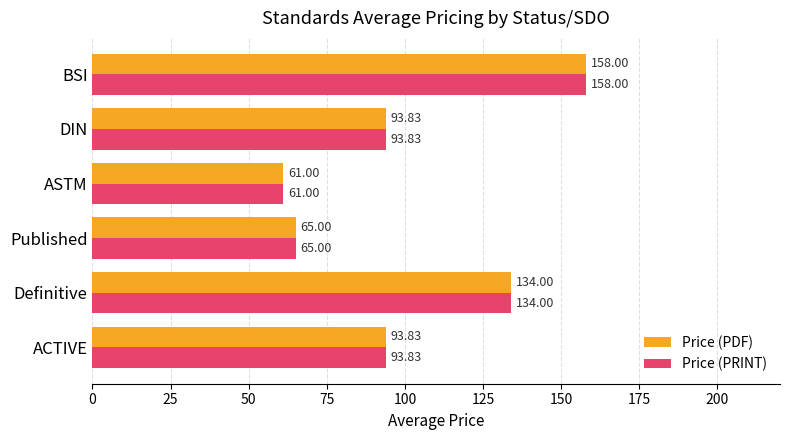

At how many categories does at least one series exceed 90?

4